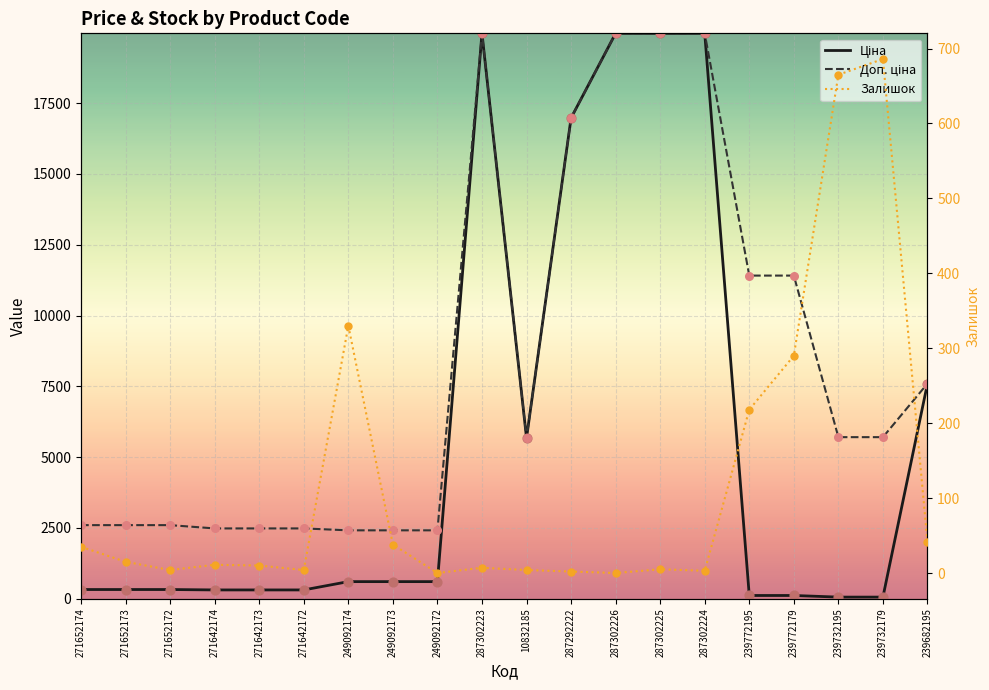

At how many categories does at least one series exceed 9099?

7